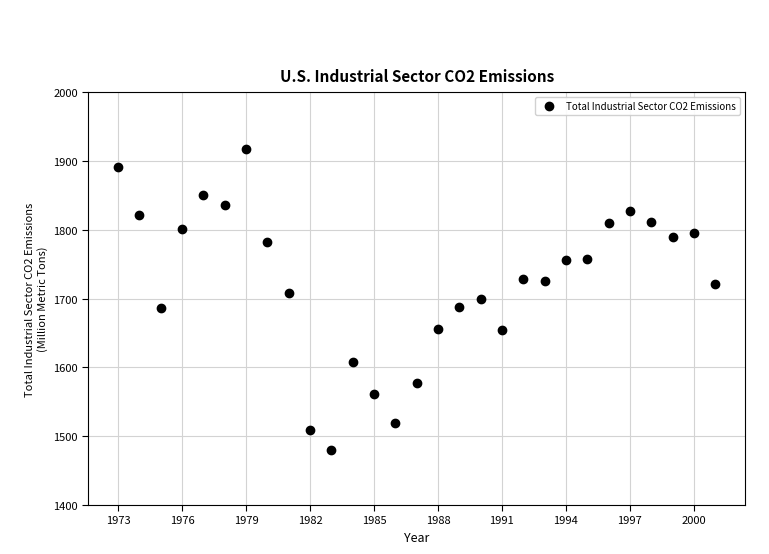

What is the range of Y values (max minus min)?

436.2